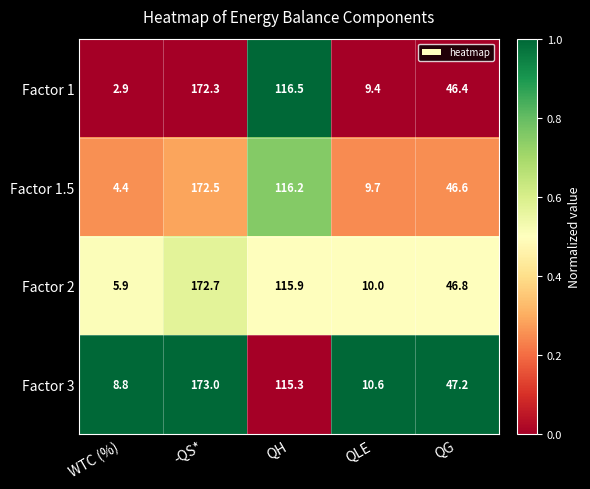

Which series has the largest total across all categories?

Factor 3